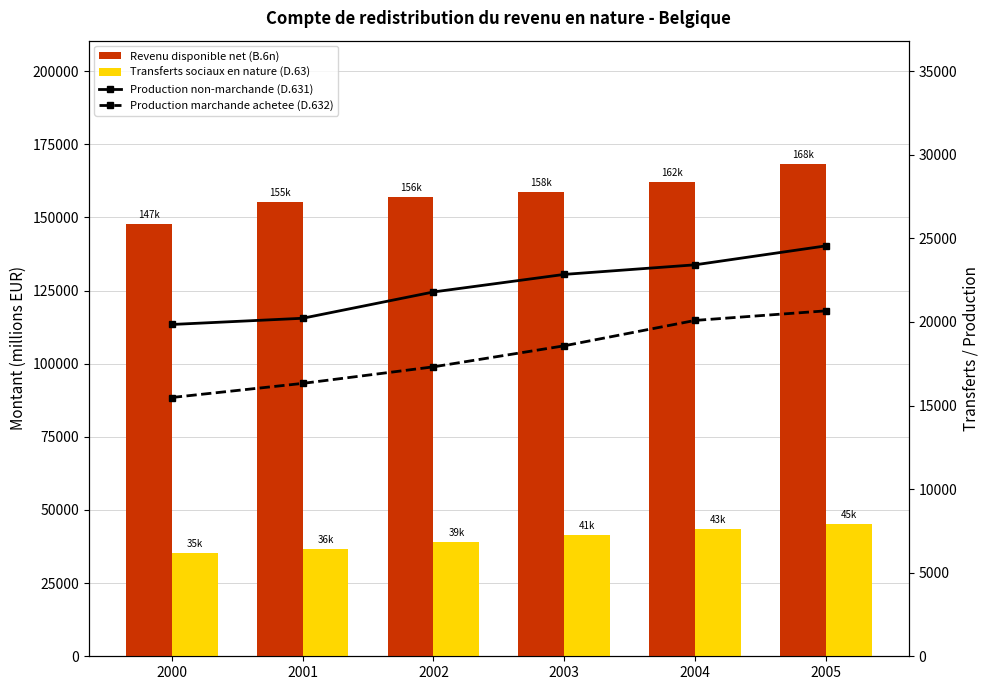

What is the highest value of the Revenu disponible net (B.6n) series?

168312.0